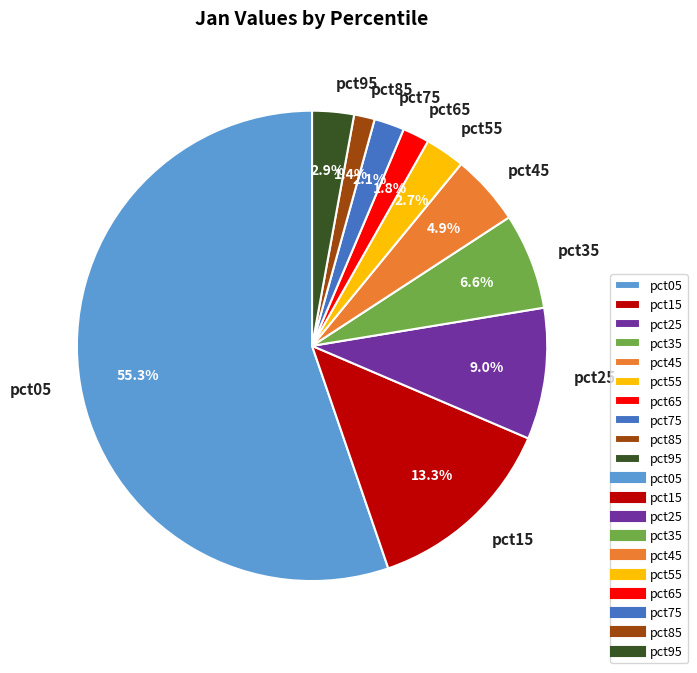

True or false: pct75 accounts for 2% of the total.

True